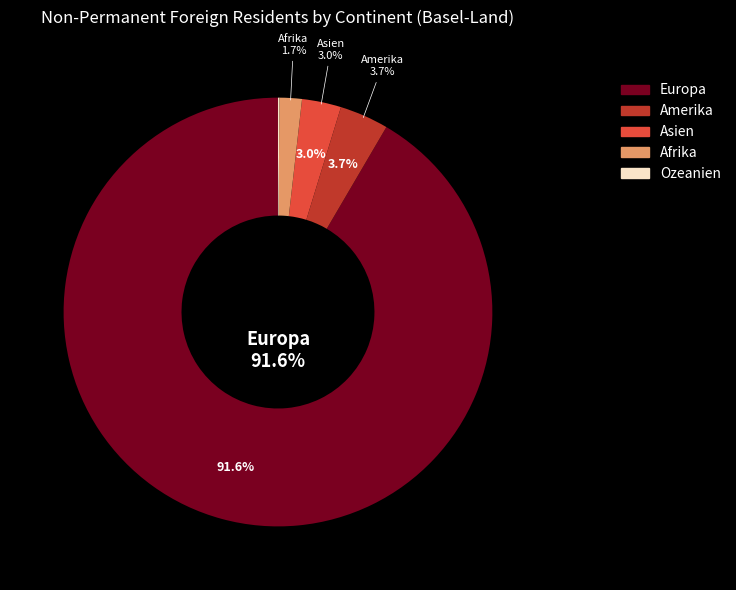

Does any single category account for the majority?

Yes